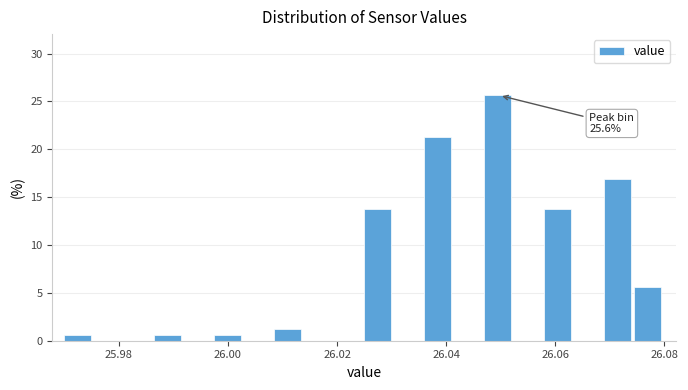

Read against the x-axis, roughly where is the centre of the tallest bar?

26.050